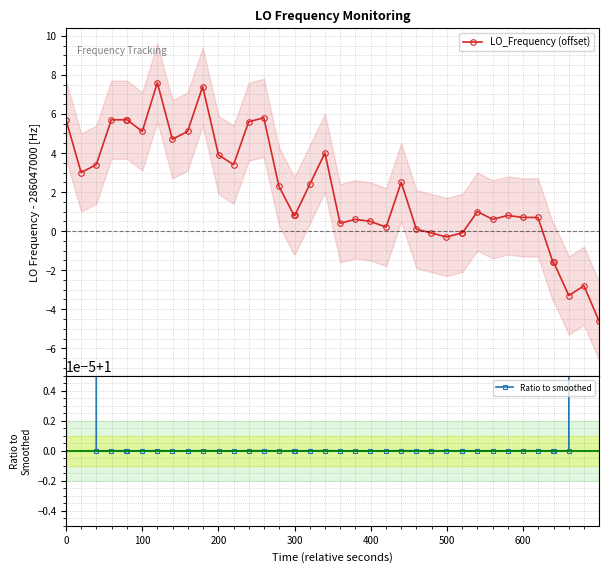

True or false: LO_Frequency (offset) has a value of 5.3 at 200.

False